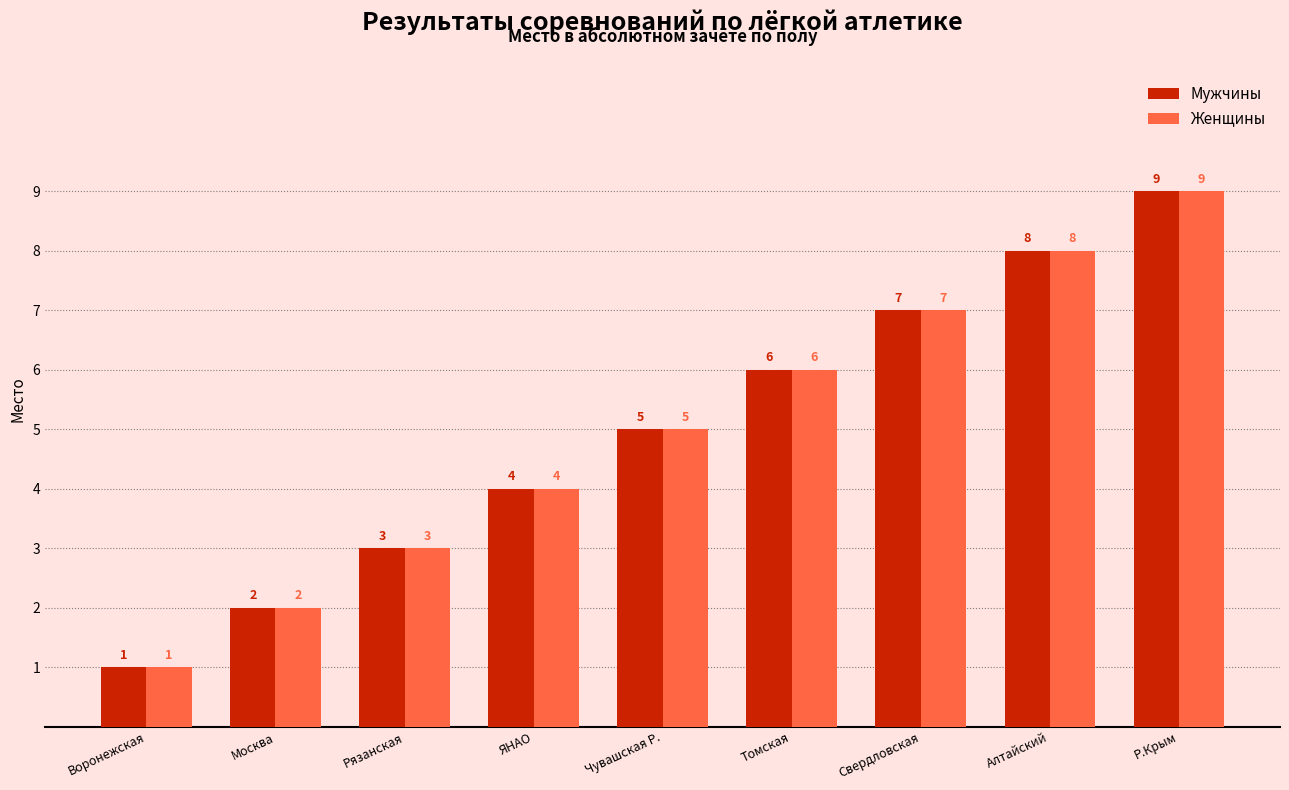

What is the sum of all Мужчины values?

45